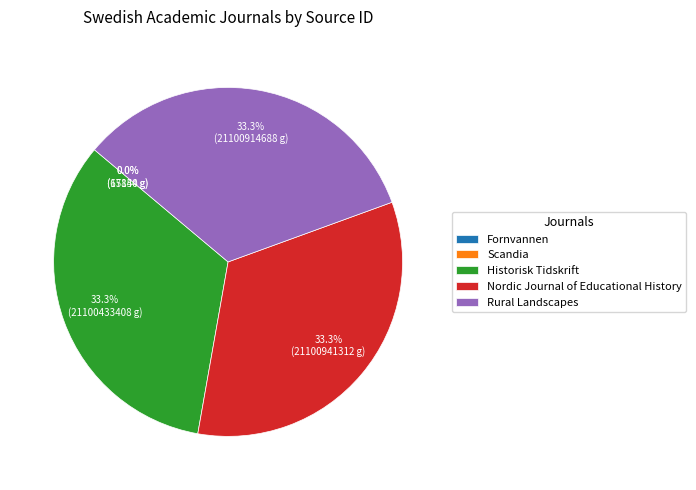

How much of the chart is everything except Historisk Tidskrift?

66.7%